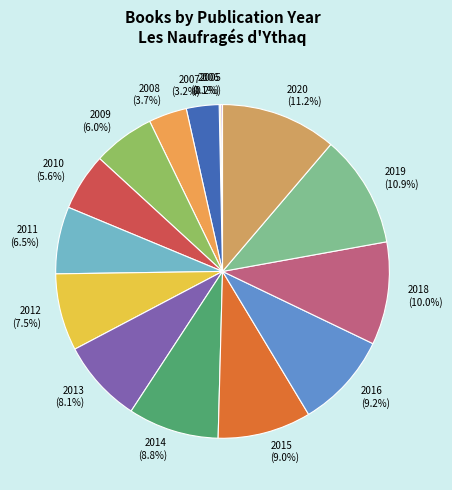

How much of the chart is everything except 2008?

96.3%